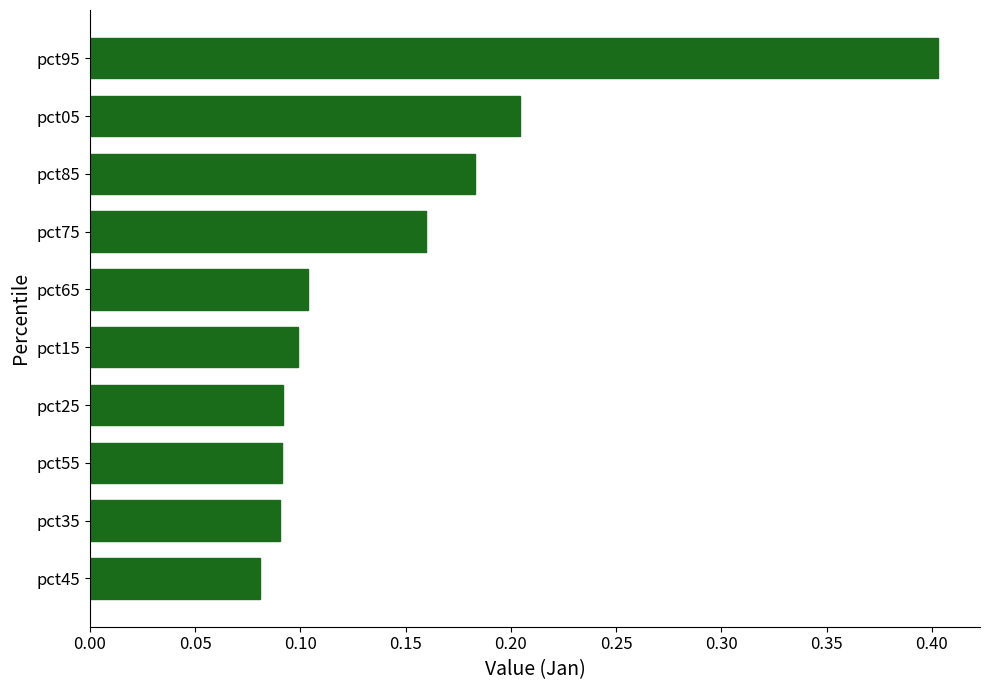

What is the sum of the values at pct95 and pct15?

0.5